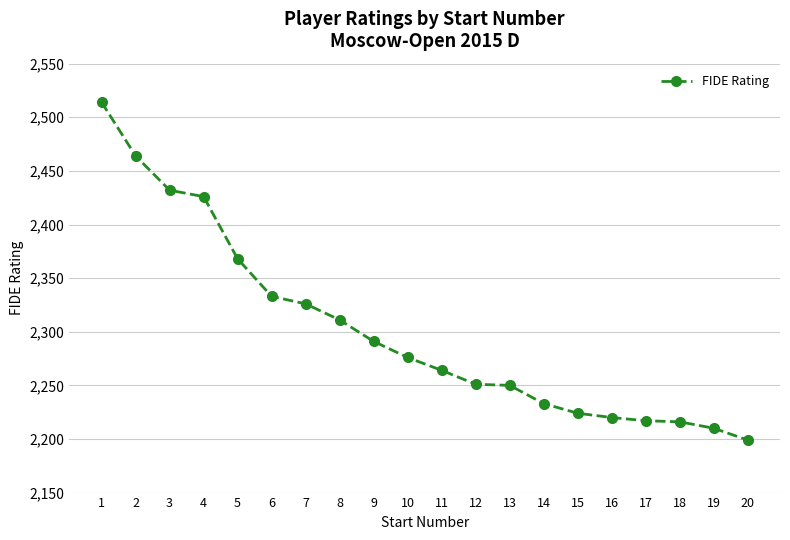

What is the sum of all values?

46025